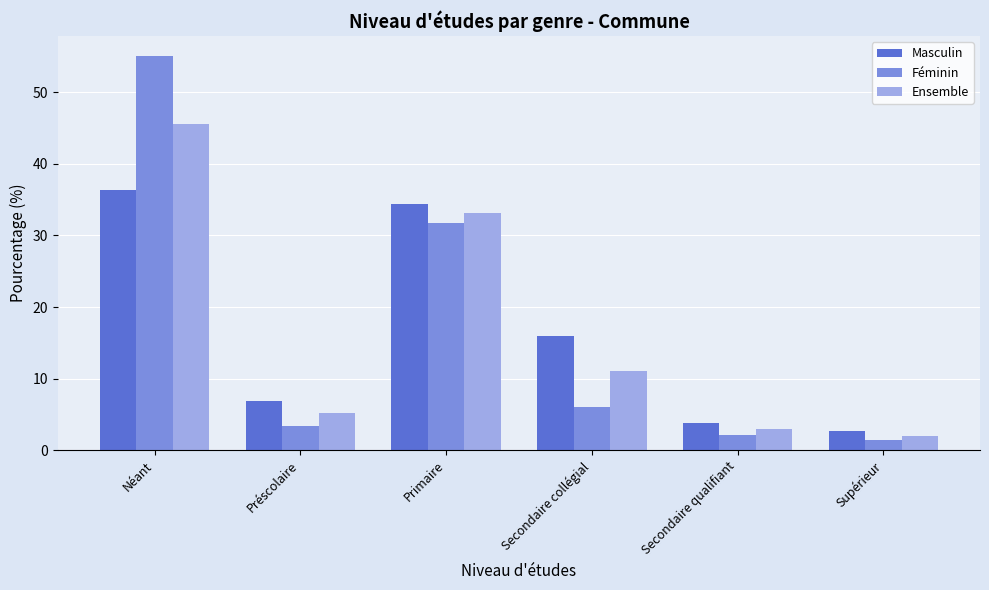

What is the value of the Féminin bar at the 5th from the left?

2.2